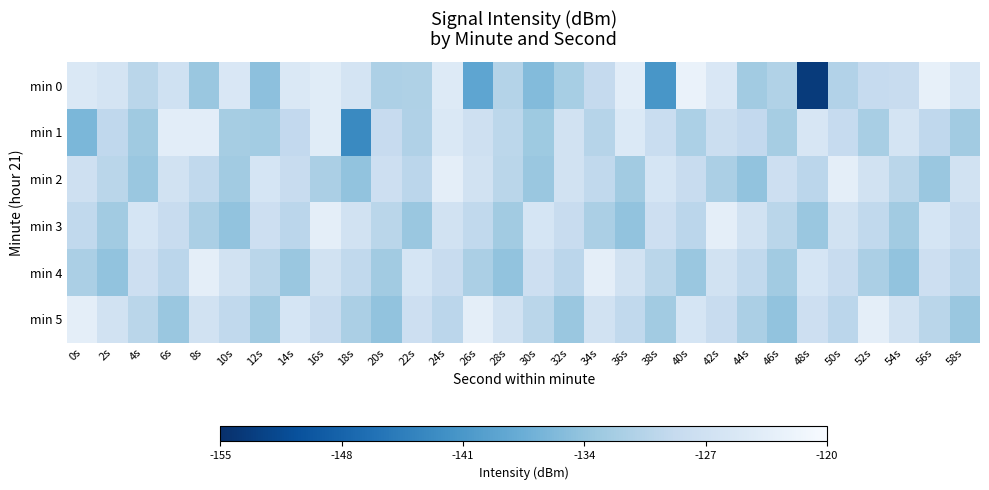

Rank the series at 12s from lowest to highest value.

min 0, min 5, min 1, min 4, min 3, min 2